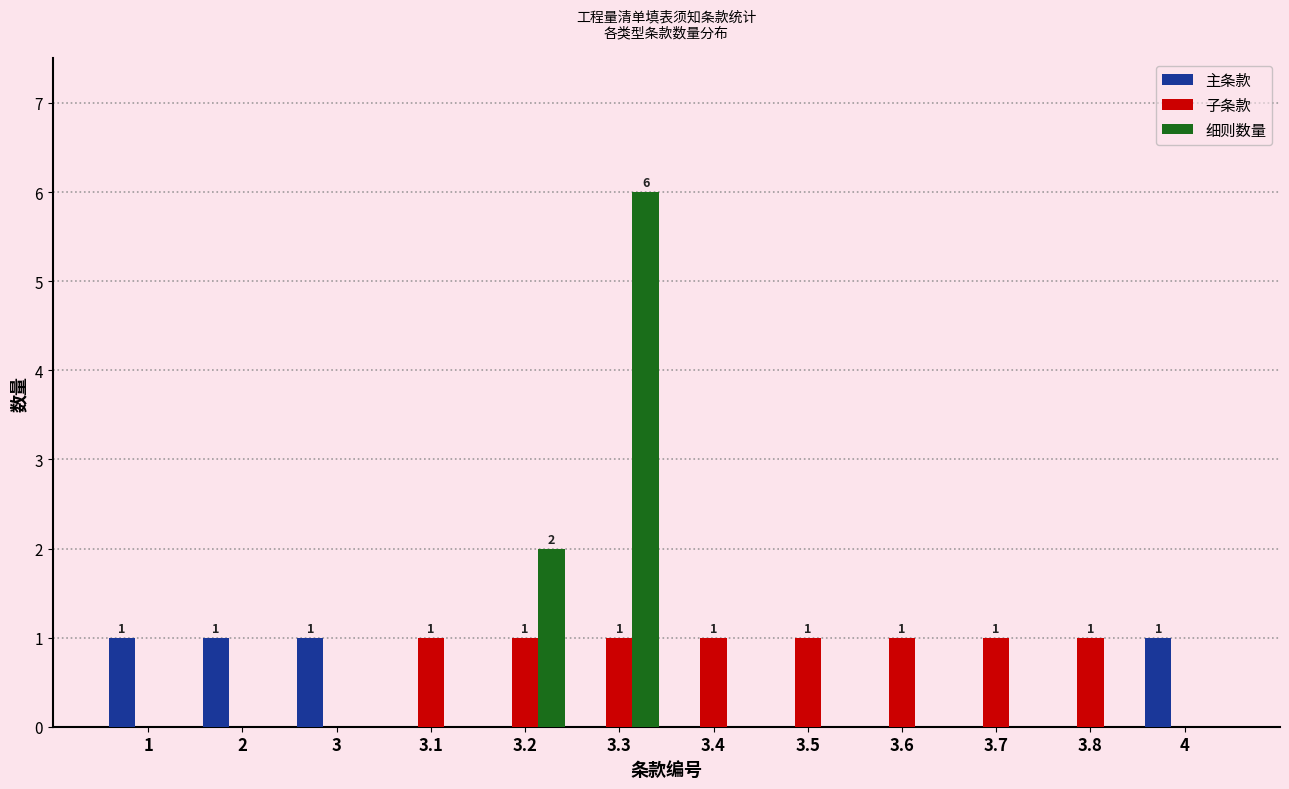

How many groups of bars are there?

12